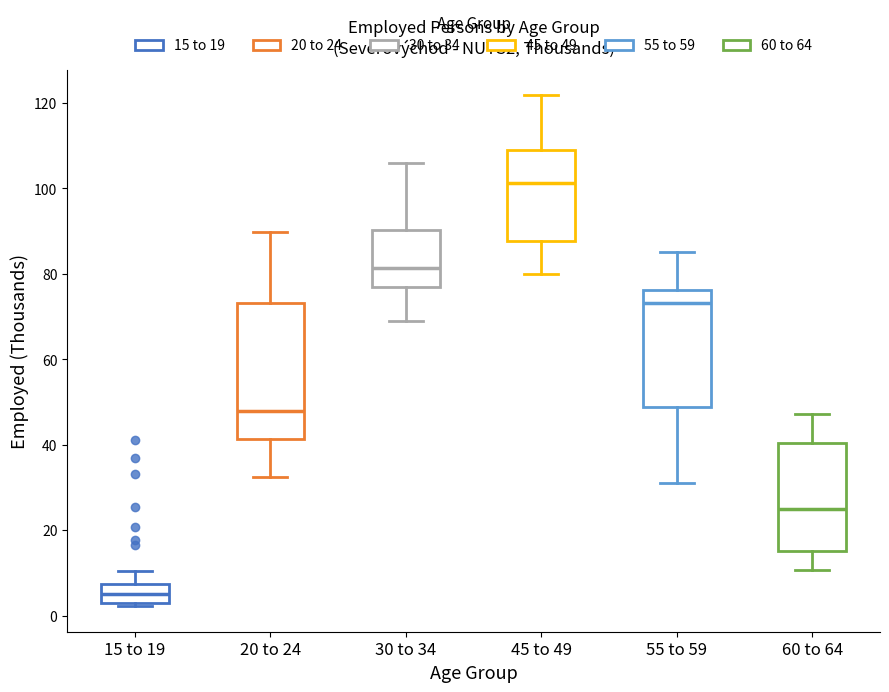

Reading left to right, transcribe this box plot: for each box, give where its median line is, the range the box spans, and where its two whiskers end, as read against the y-axis. The values are not printed on the chart, so give them approximately, as read against the axis.

15 to 19: median 6, box 2 to 8, whiskers 2 (just below the box's lower edge) to 10
20 to 24: median 48, box 42 to 74, whiskers 32 to 90
30 to 34: median 82, box 76 to 90, whiskers 70 to 106
45 to 49: median 102, box 88 to 110, whiskers 80 to 122
55 to 59: median 74, box 48 to 76, whiskers 32 to 86
60 to 64: median 26, box 16 to 40, whiskers 10 to 48